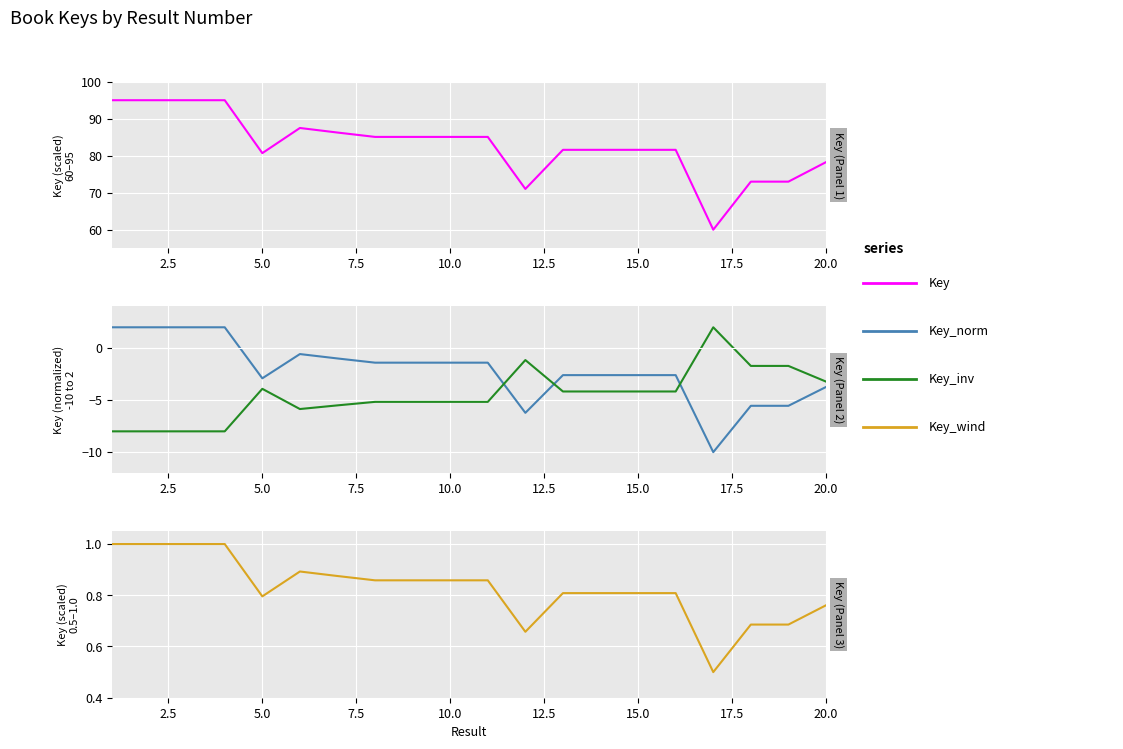

True or false: Key_inv and Key intersect in this chart.

False